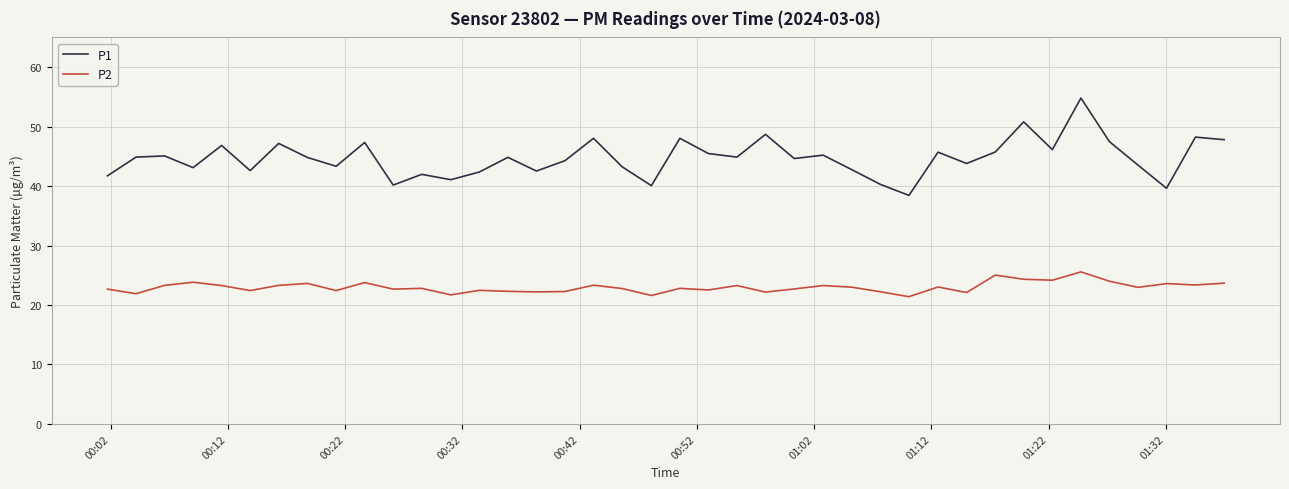

List the series in order of their peak value, highest first.

P1, P2